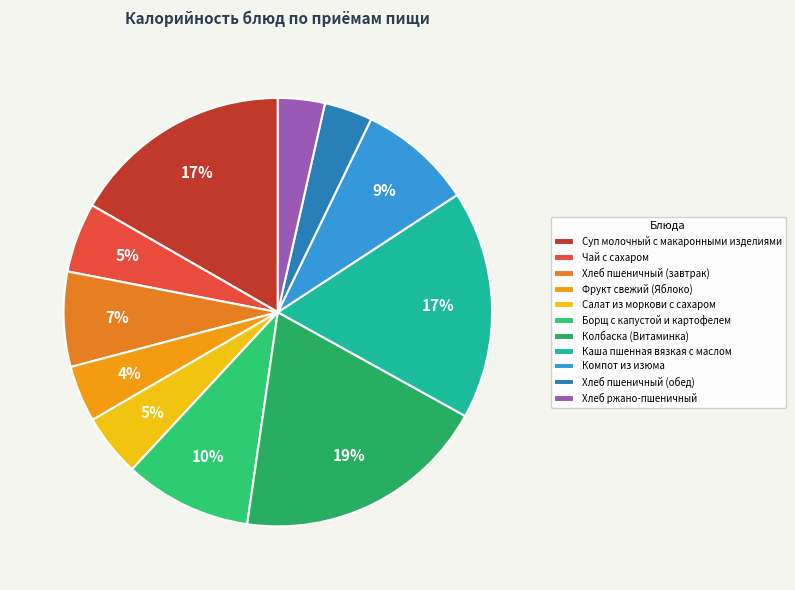

Count the number of slices in the pie.

11